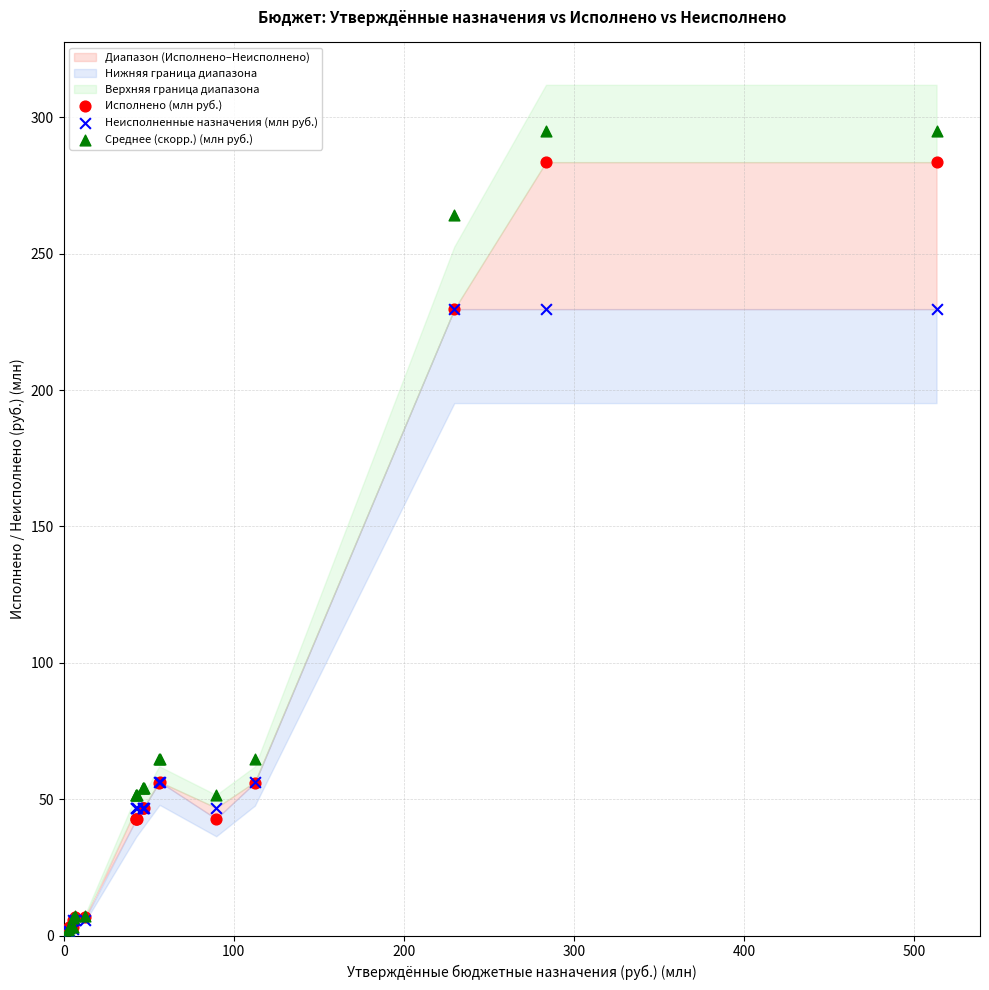

Which series has the widest spread of Y values?

Среднее (скорр.) (млн руб.)